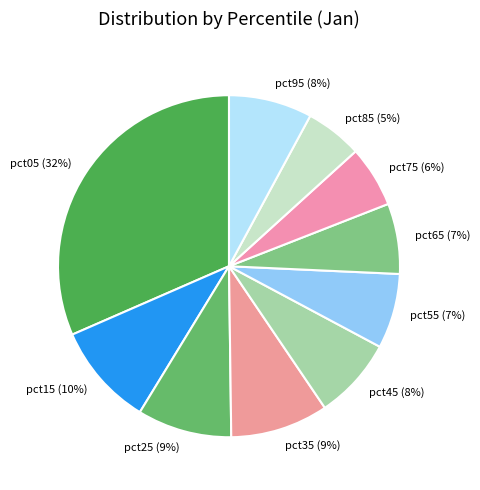

What is the largest slice in the pie chart?

pct05